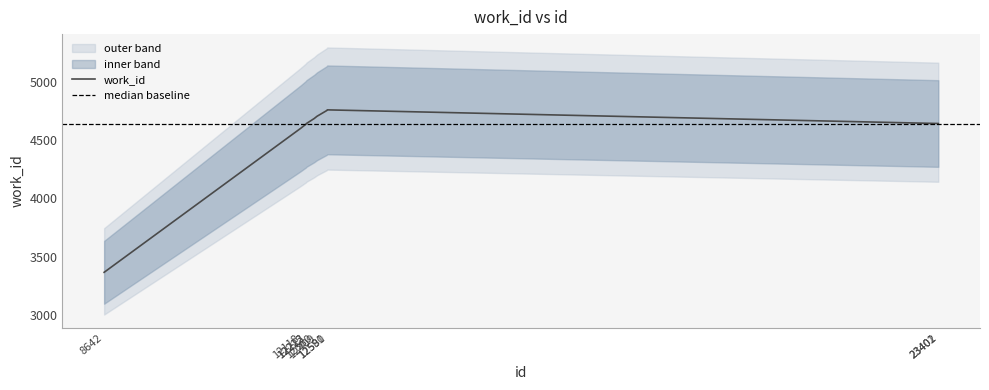

Rank the categories by value from lowest to highest.

8642, 12118, 12213, 12222, 23401, 23402, 12360, 12409, 12581, 12590